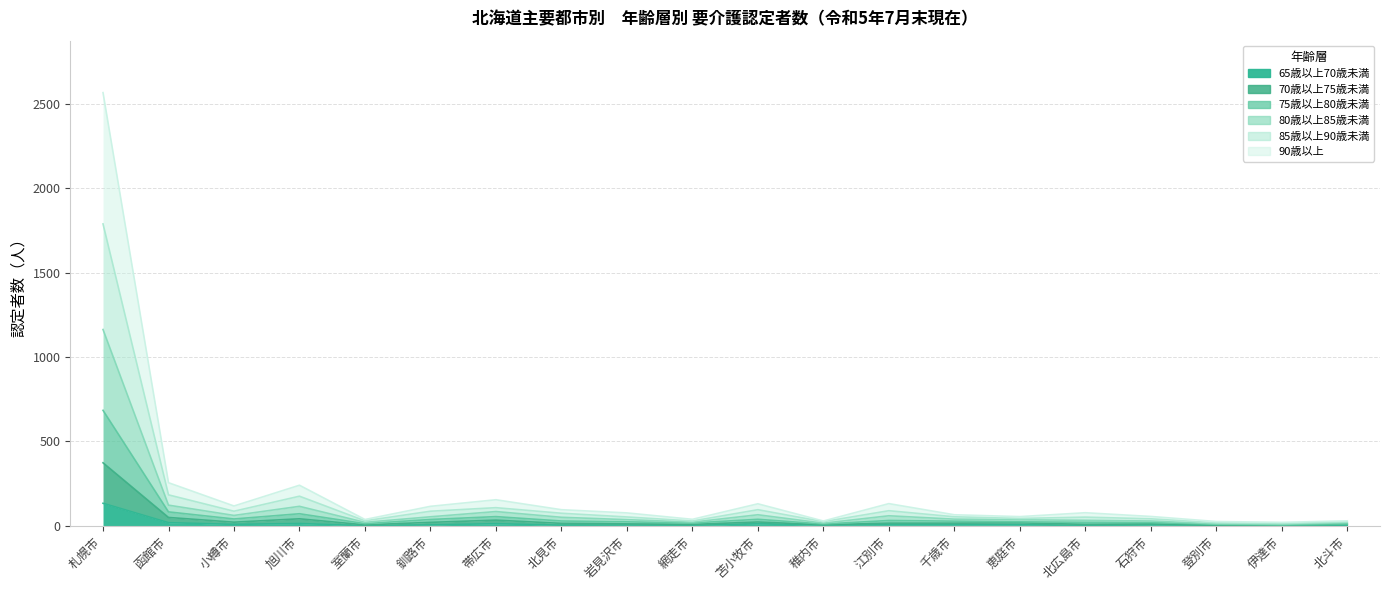

What is the difference between the second highest and second lowest values in the 65歳以上70歳未満 series?

17